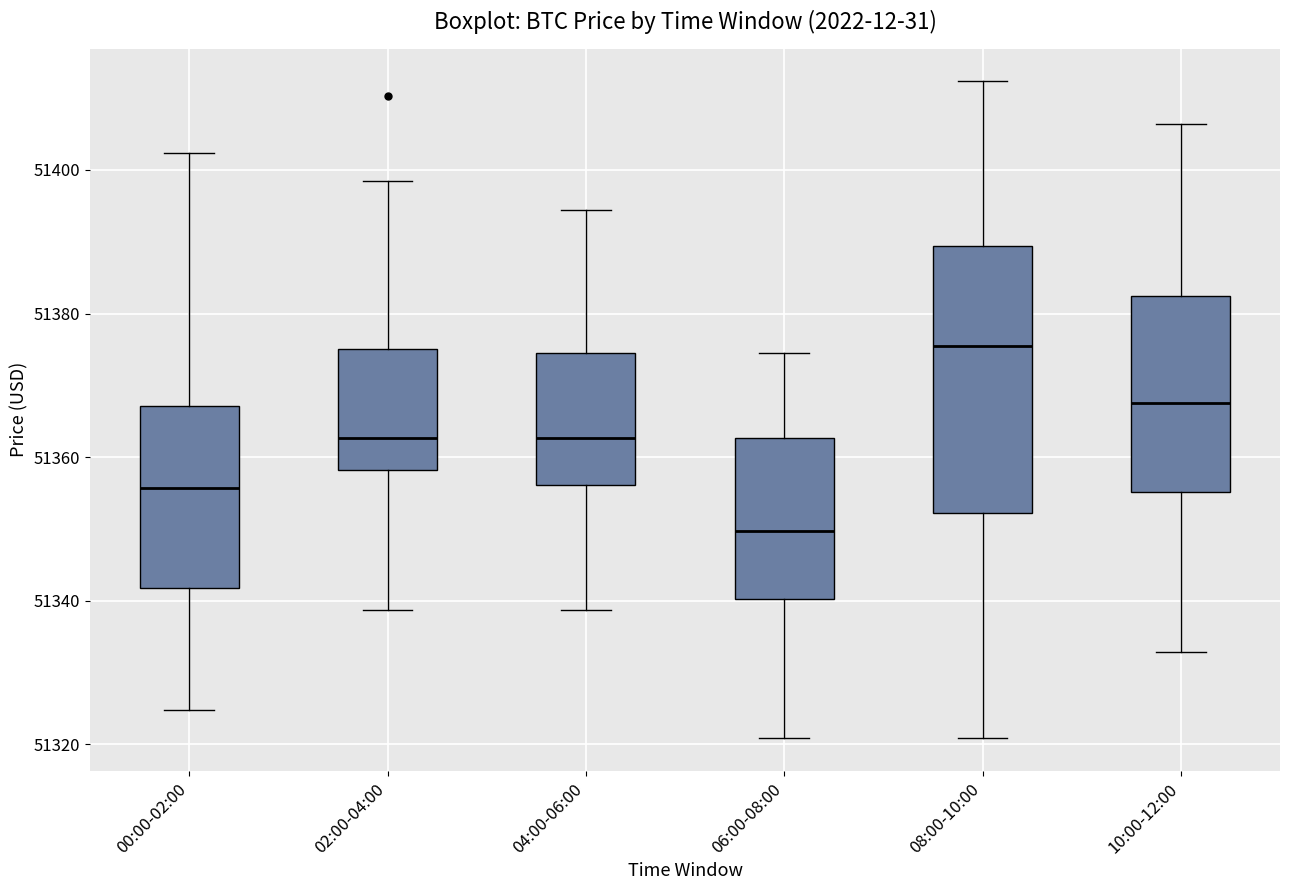

Where does the median line of the box for 10:00-12:00 sit on the y-axis? The values are not printed on the chart, so give them approximately, as read against the axis.

51368